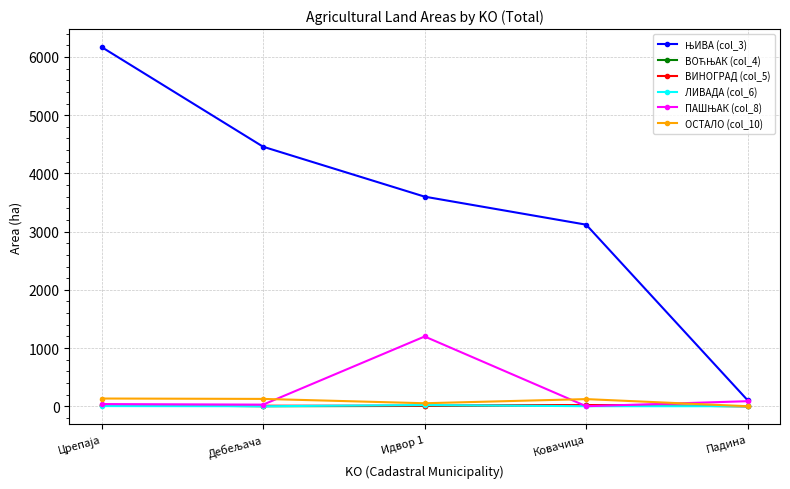

Does the chart have visible grid lines?

Yes